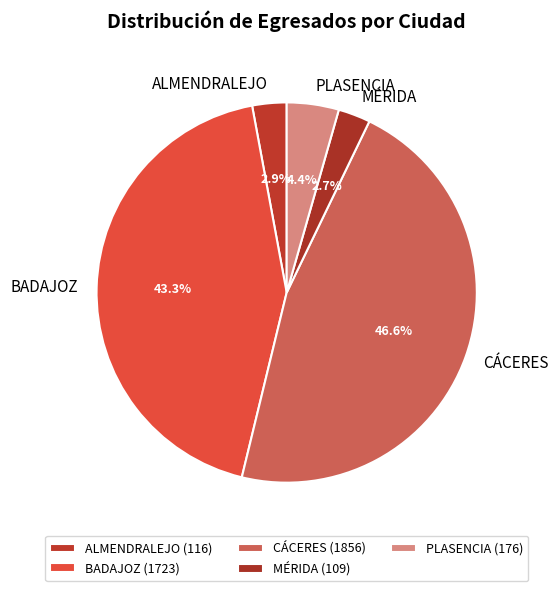

What percentage is the MÉRIDA slice, to the nearest percent?

3%